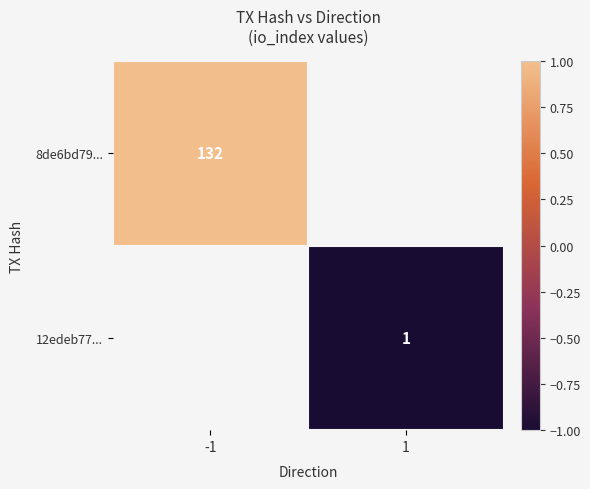

True or false: 12edeb77... has a value of 1 at 1.

True